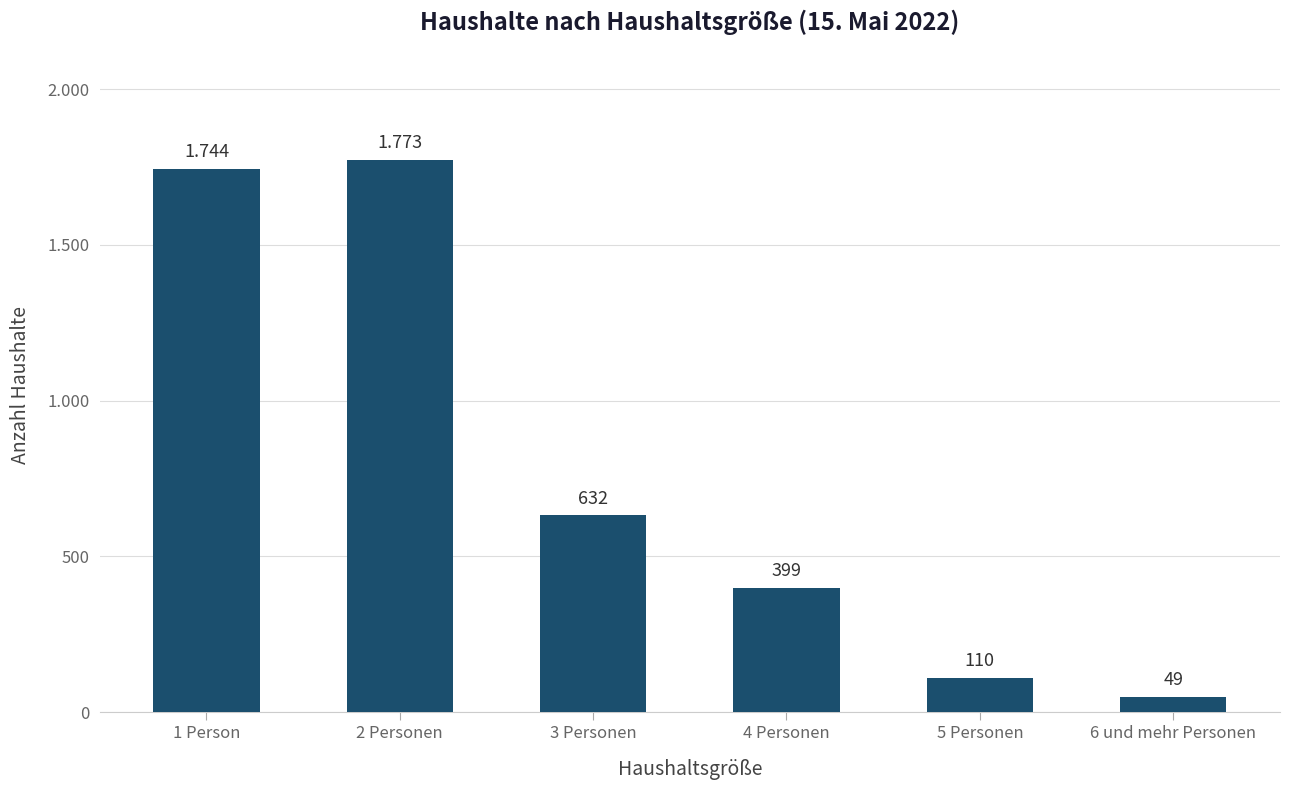

What is the maximum value shown in the chart?

1773